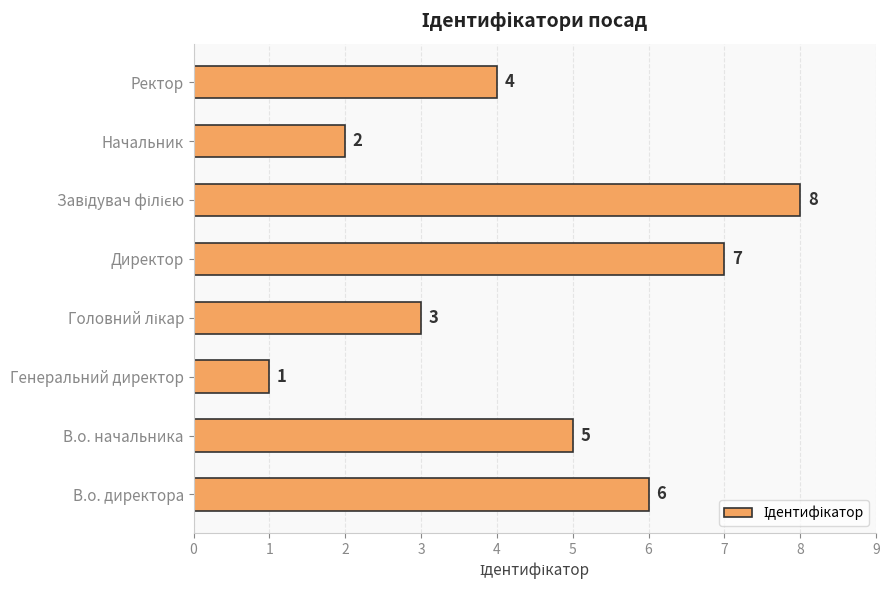

How many categories are shown in the chart?

8